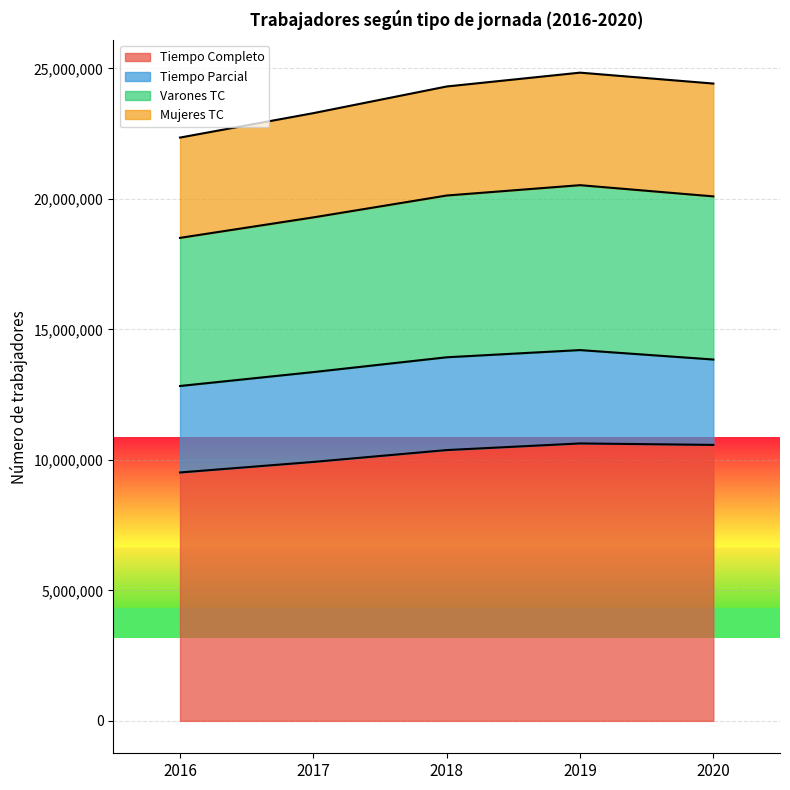

At how many categories does at least one series exceed 17124535?

5